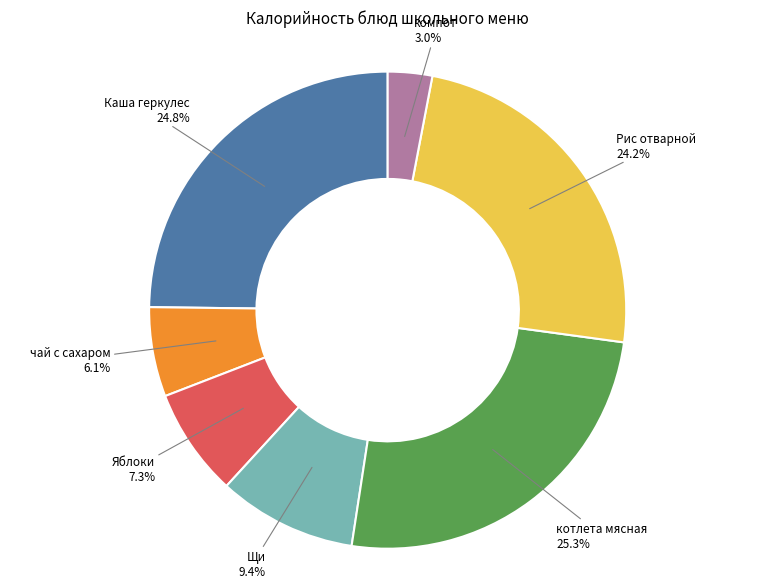

Does any single category account for the majority?

No